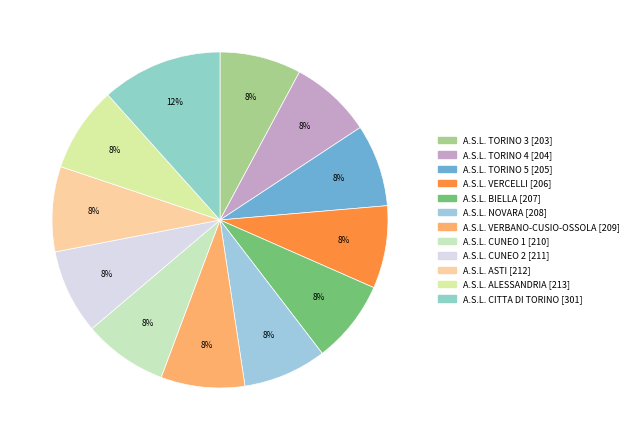

Between A.S.L. TORINO 5 and A.S.L. NOVARA, which is larger?

A.S.L. NOVARA